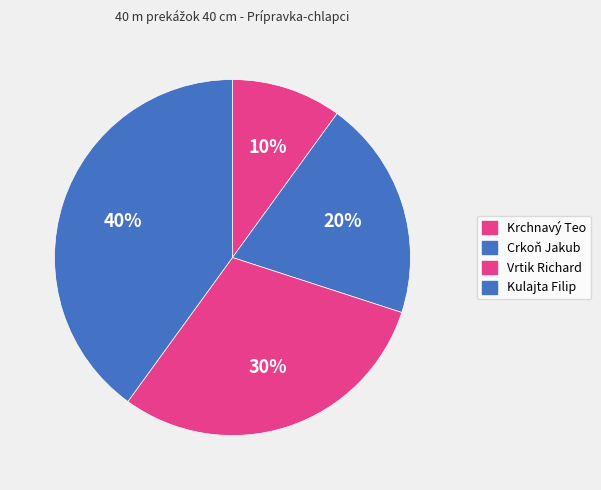

Is it true that Krchnavý Teo is 10% of the pie?

True